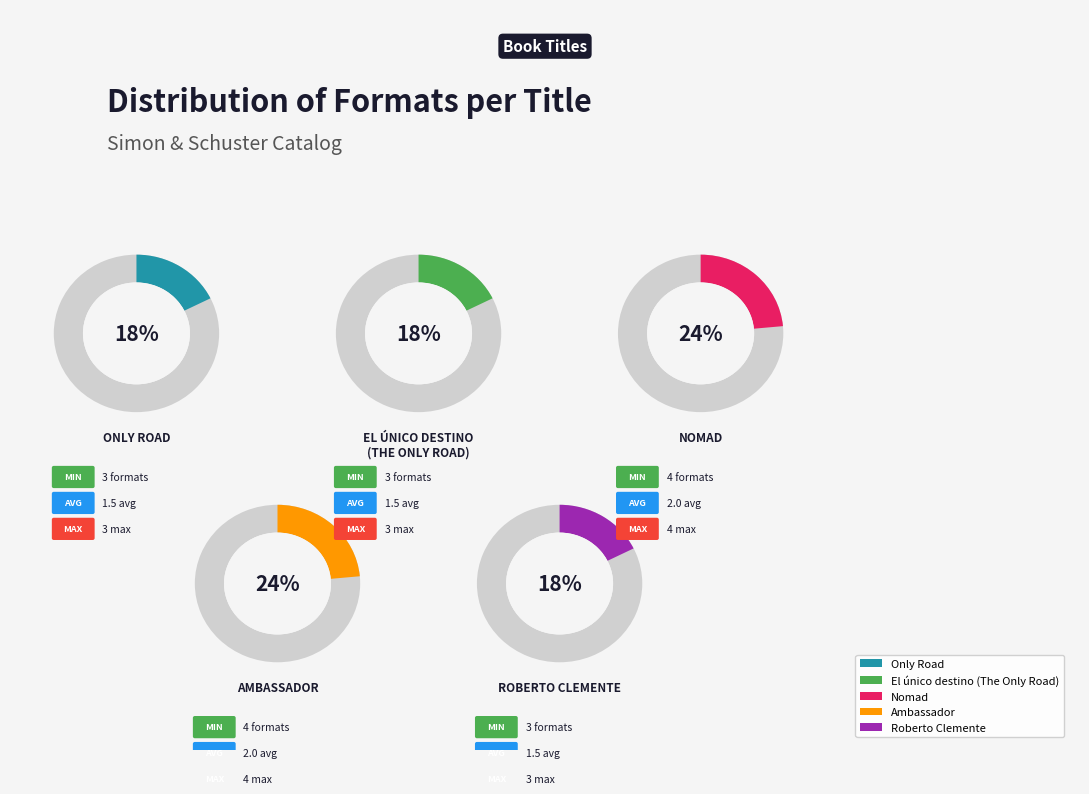

What percentage is the El único destino
(The Only Road) slice, to the nearest percent?

18%